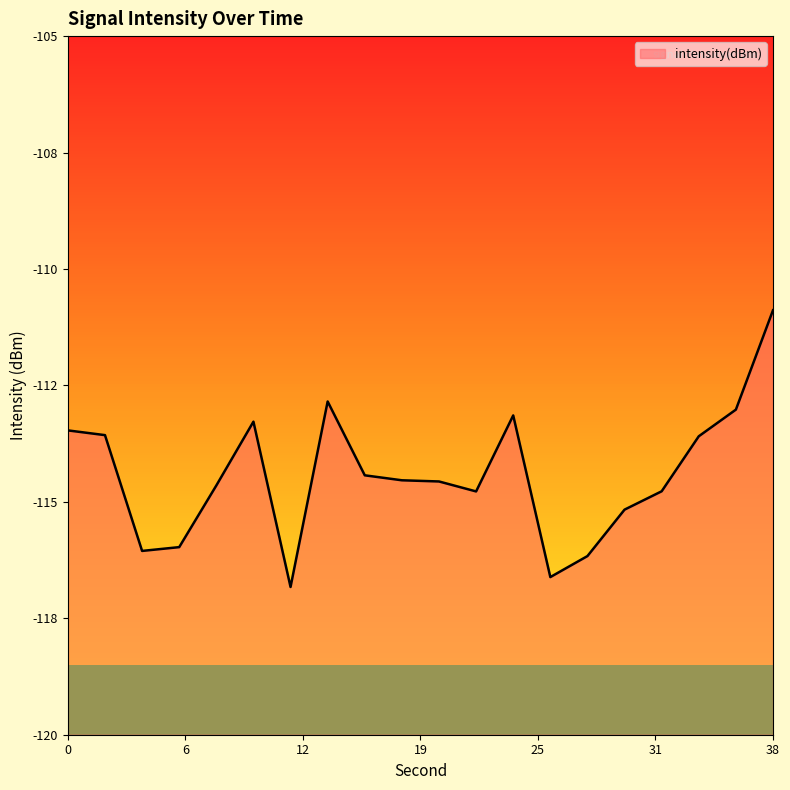

Where is the first local maximum?

10